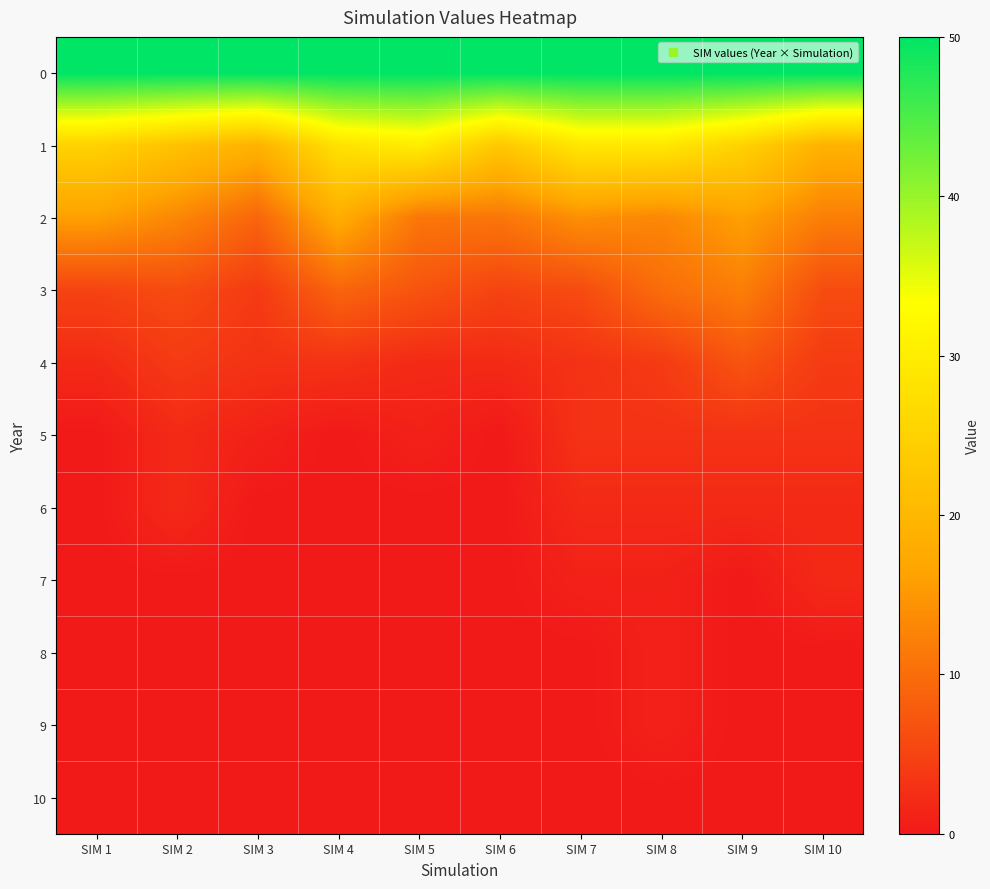

At which category is the sum across all series the highest?

SIM 9